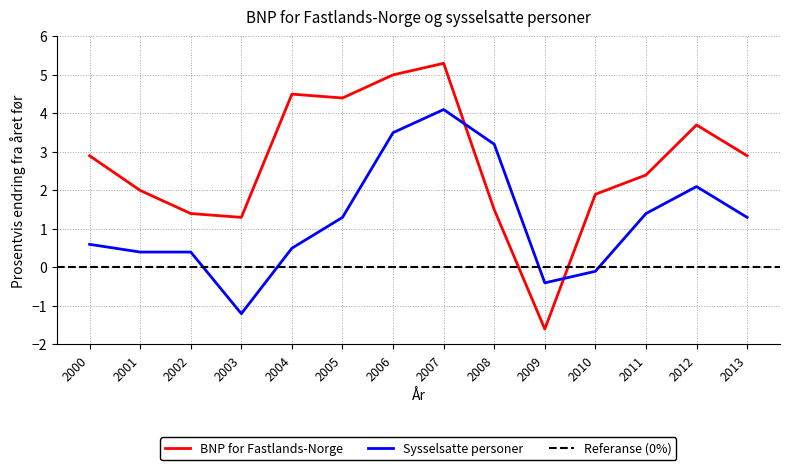

What is the spread (max minus min) of values at 2005?

3.1